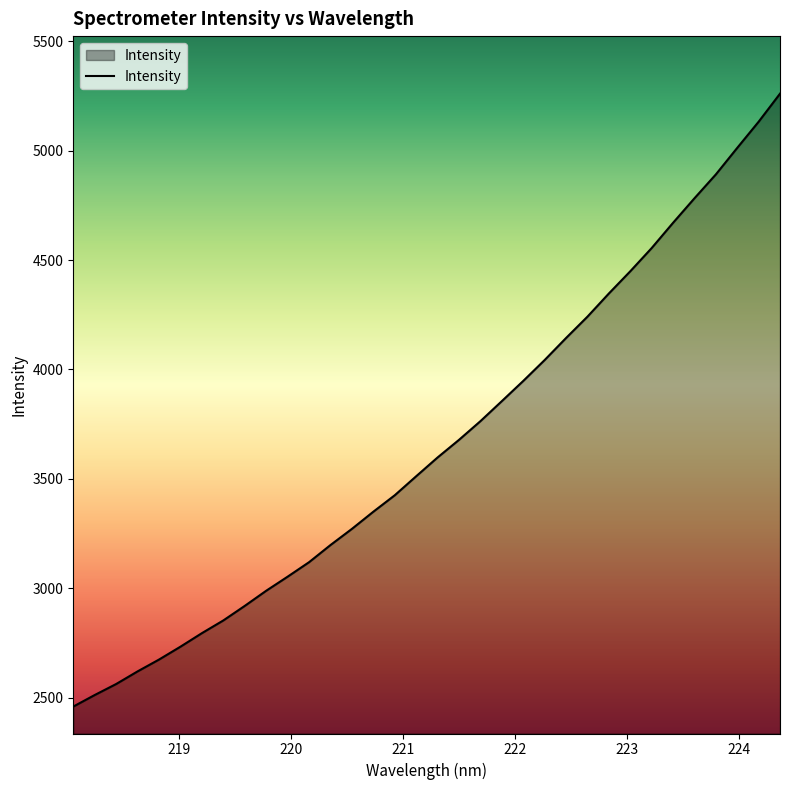

How many values exceed 3598?

17